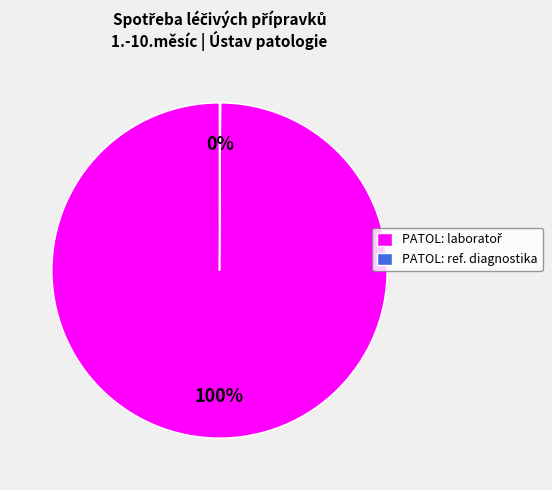

Does any single category account for the majority?

Yes